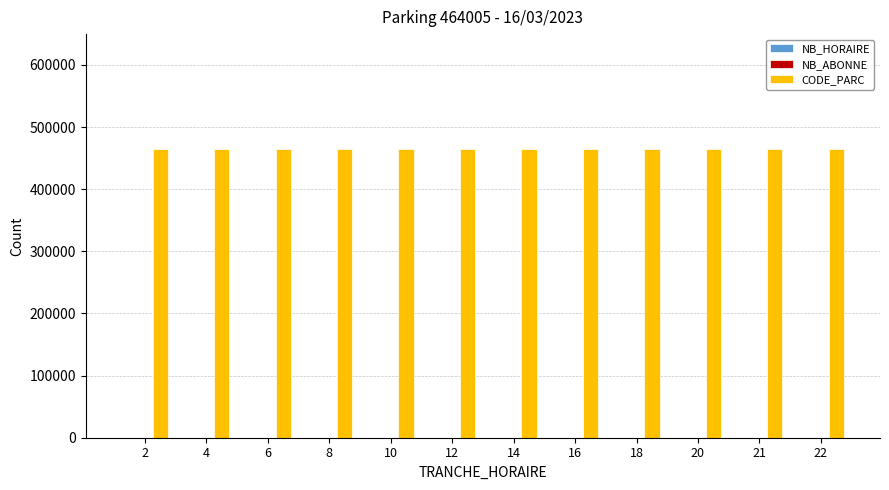

Is the value of NB_HORAIRE at 20 greater than the value of NB_ABONNE at 22?

No